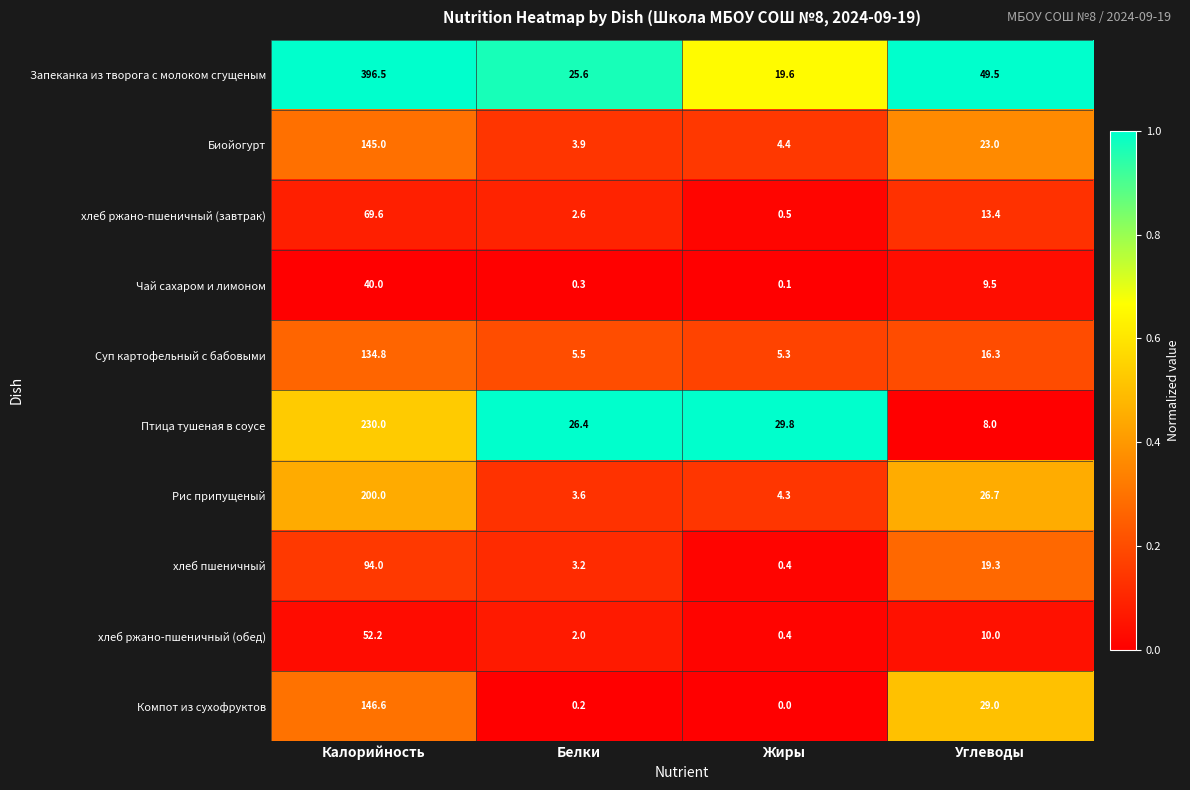

Rank the series at Углеводы from lowest to highest value.

Птица тушеная в соусе, Чай сахаром и лимоном, хлеб ржано-пшеничный (обед), хлеб ржано-пшеничный (завтрак), Суп картофельный с бабовыми, хлеб пшеничный, Биойогурт, Рис припущеный, Компот из сухофруктов, Запеканка из творога с молоком сгущеным